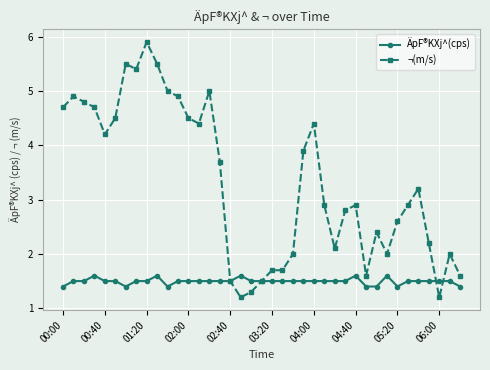

True or false: ¬(m/s) has more than 1 points higher than both neighbors.

True